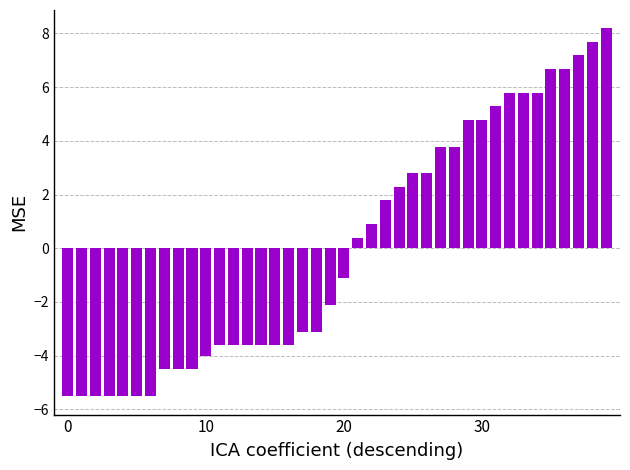

Count the number of values greater than -1.

19